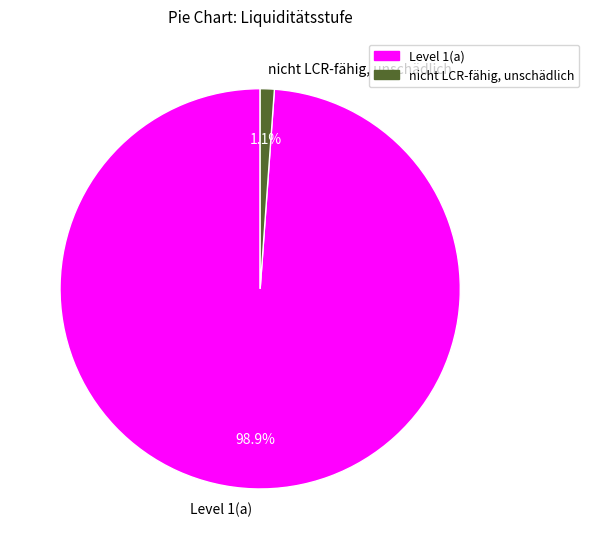

To the nearest percent, what is the difference between the Level 1(a) and nicht LCR-fähig, unschädlich slice percentages?

98%